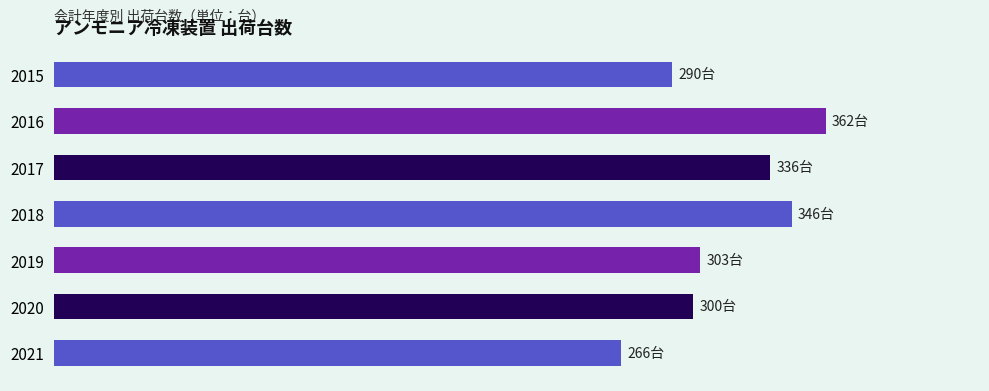

How many data points are above 303?

3